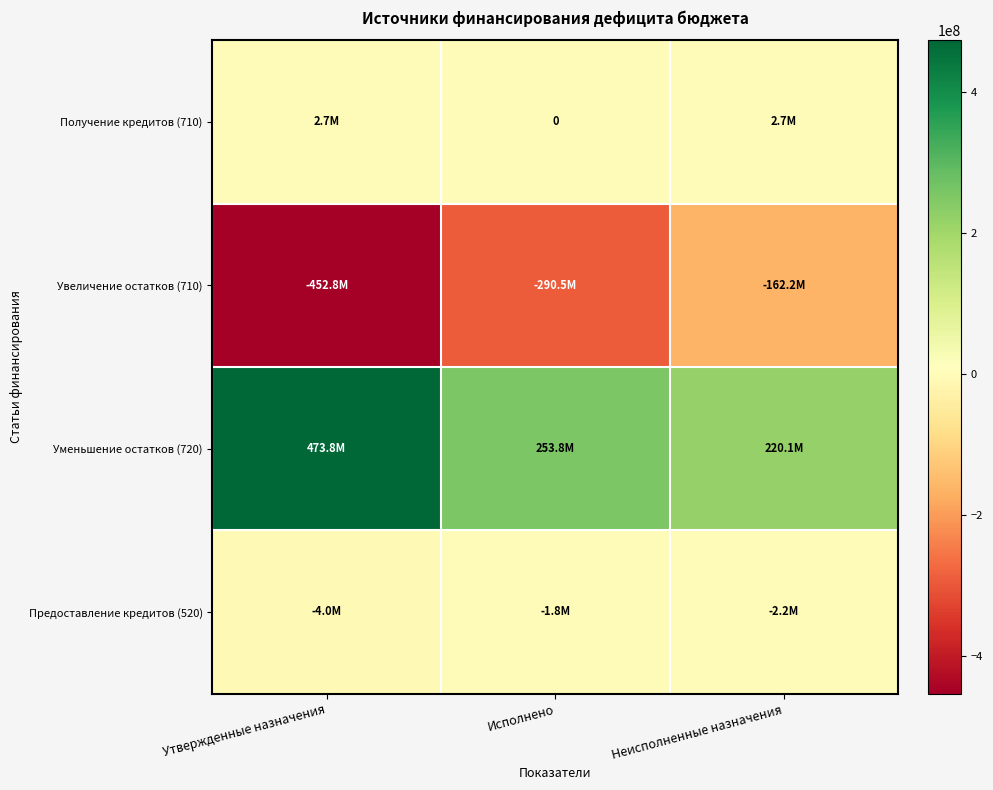

At which category is the sum across all series the highest?

Неисполненные назначения